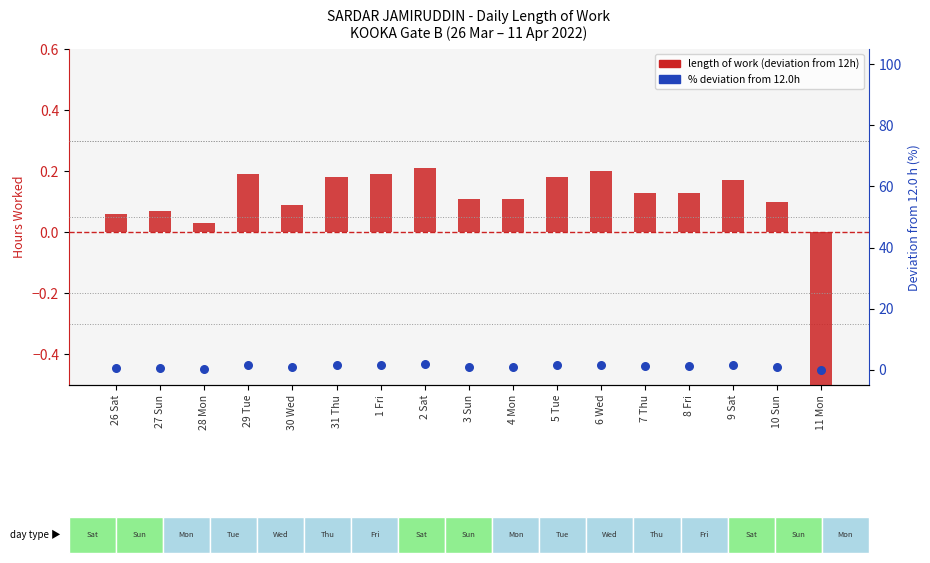

What are all the series names shown in the legend?

length of work (deviation from 12h), % deviation from 12.0h